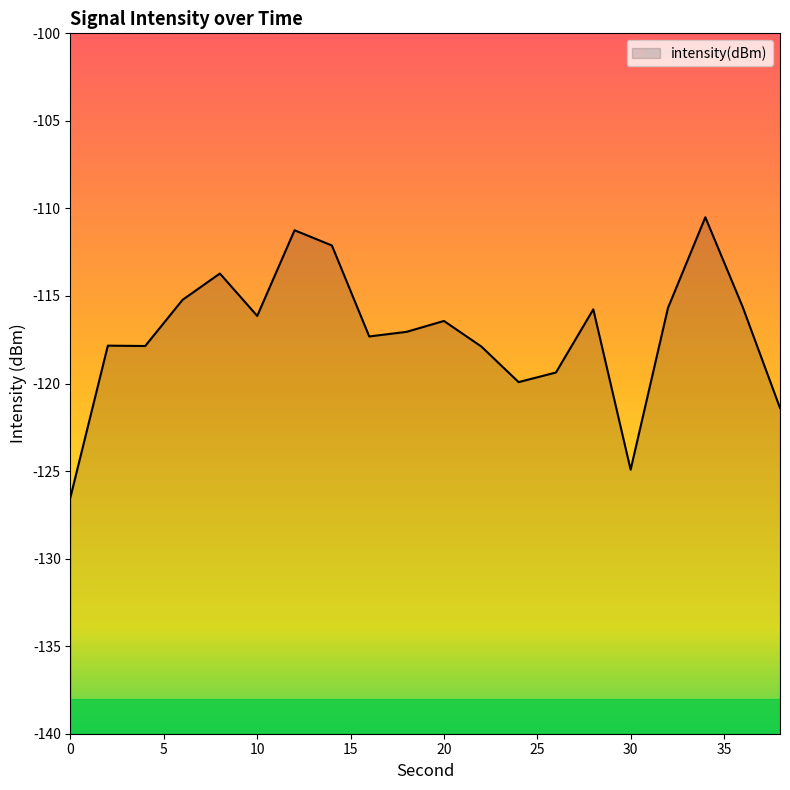

Rank the categories by value from lowest to highest.

0, 30, 38, 24, 26, 22, 4, 2, 16, 18, 20, 10, 28, 32, 36, 6, 8, 14, 12, 34